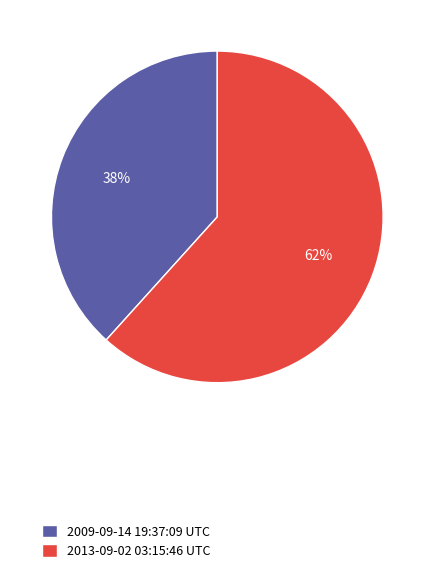

What is the majority slice?

2013-09-02 03:15:46 UTC